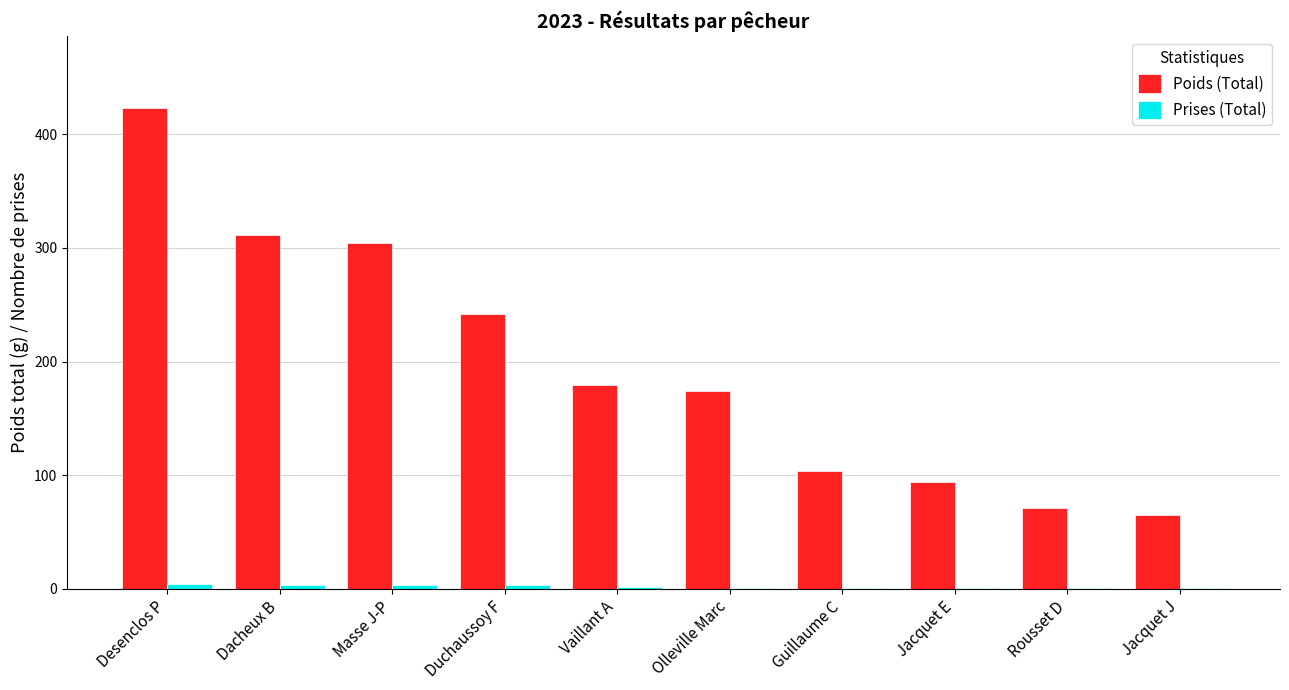

How many groups of bars are there?

10